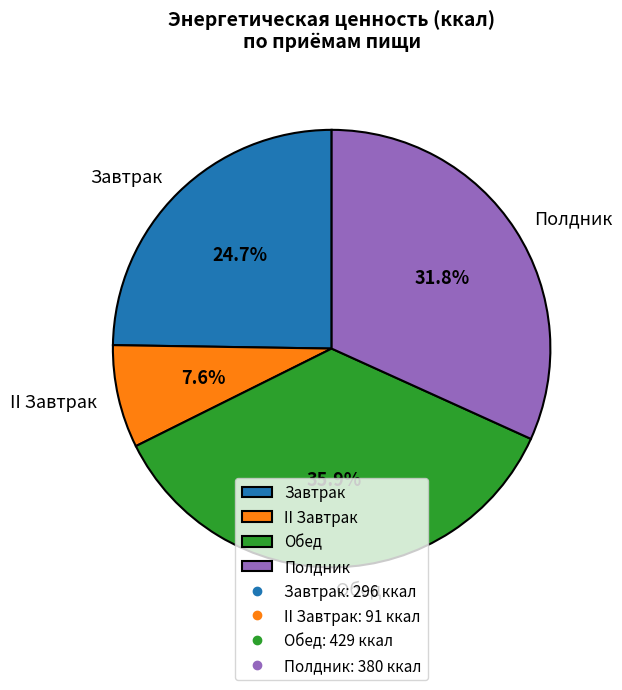

Count the number of slices in the pie.

4